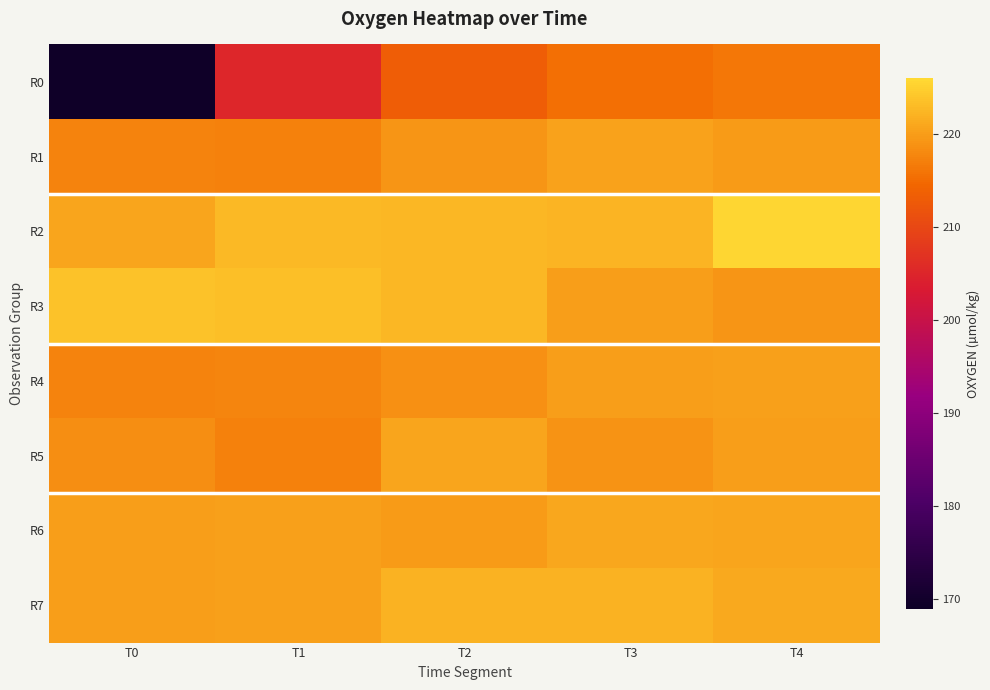

How many data points does each series have?

5